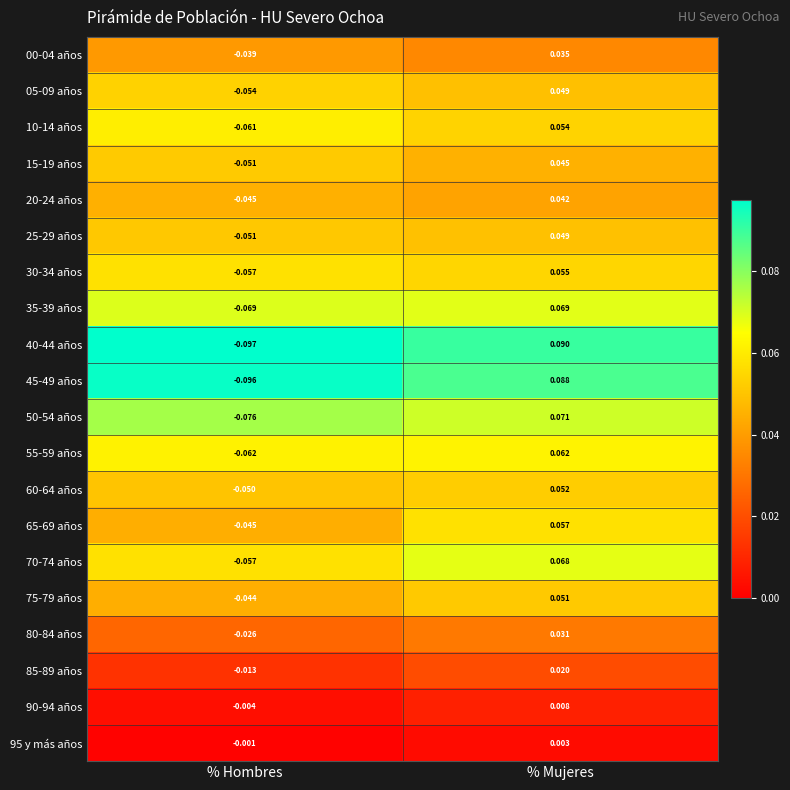

Which category has the lowest value in the 35-39 años series?

% Hombres